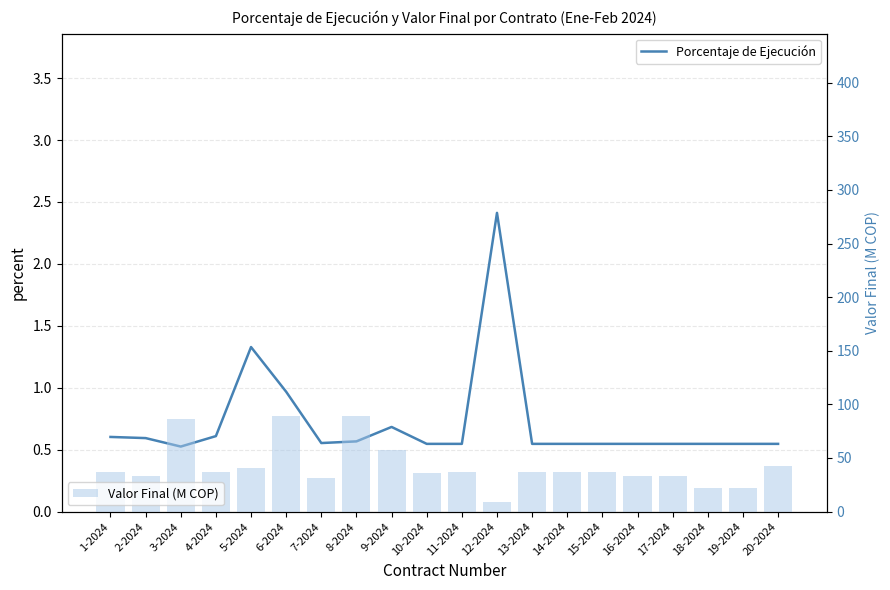

The value of Porcentaje de Ejecución at 20-2024 is 0.3. True or false?

False